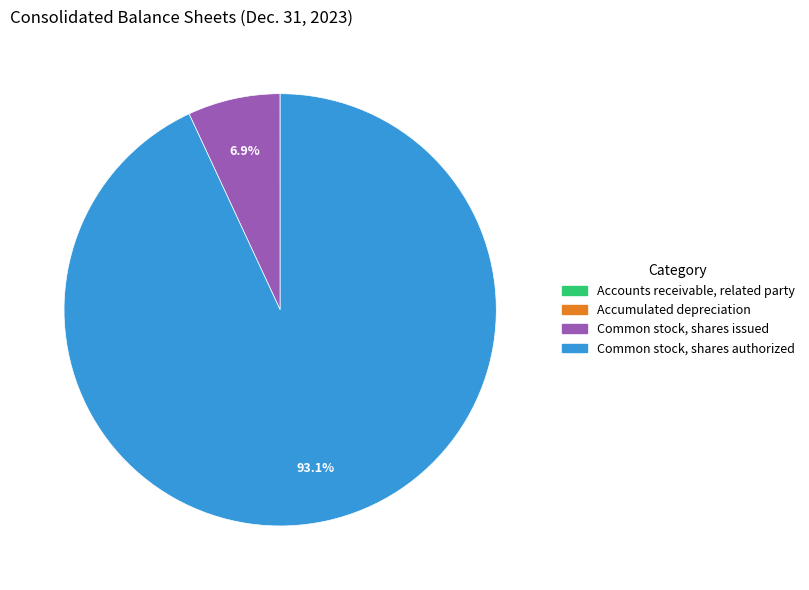

What portion of the pie excludes Common stock, shares authorized?

6.9%